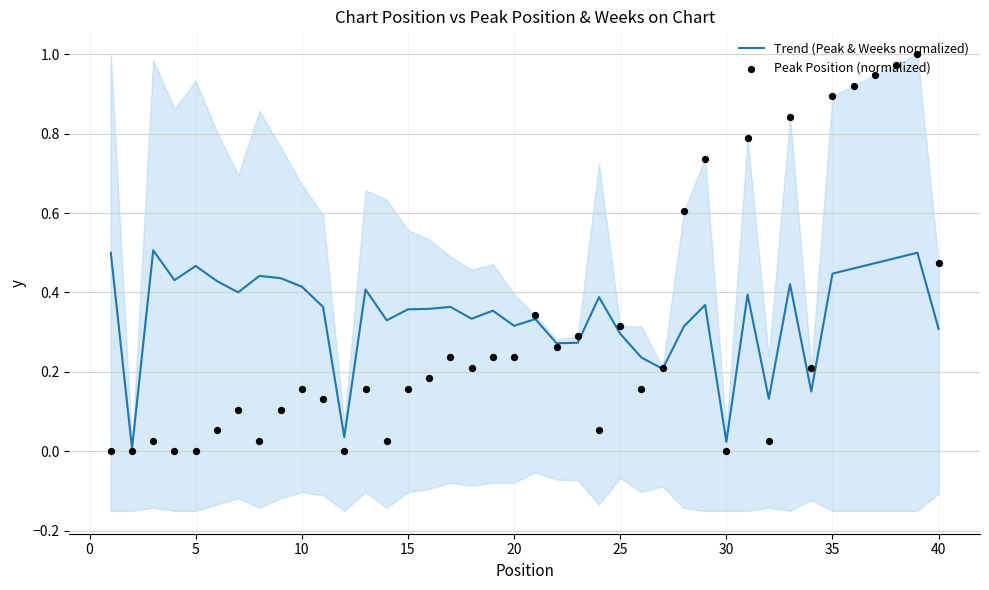

What are all the series names shown in the legend?

Trend (Peak & Weeks normalized), Peak Position (normalized)